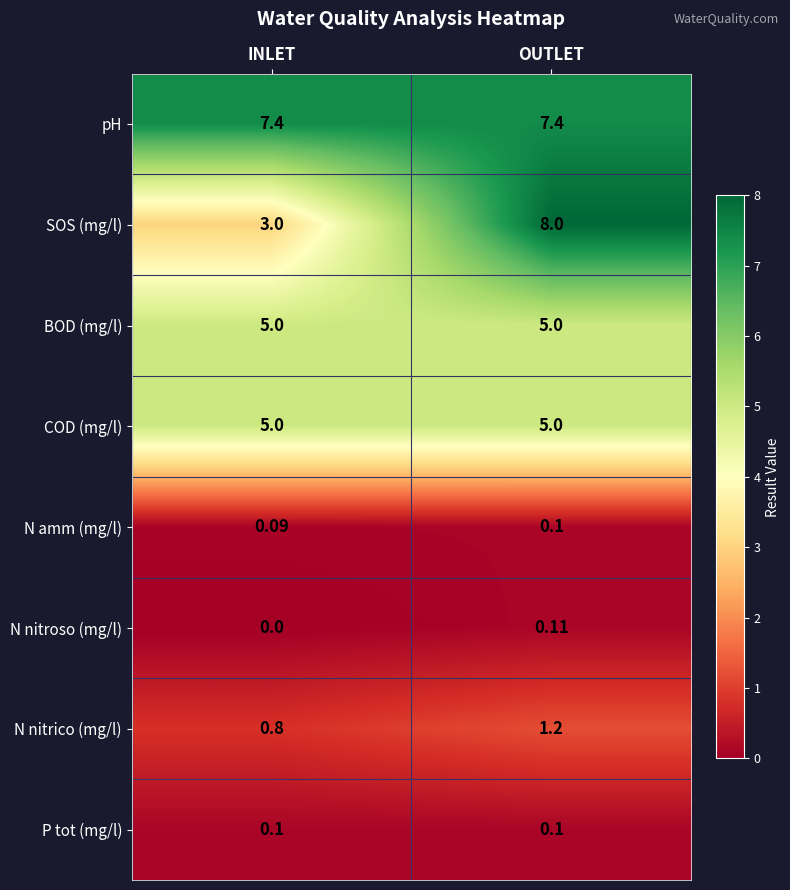

Between INLET and OUTLET, which series saw the biggest shift?

SOS (mg/l)